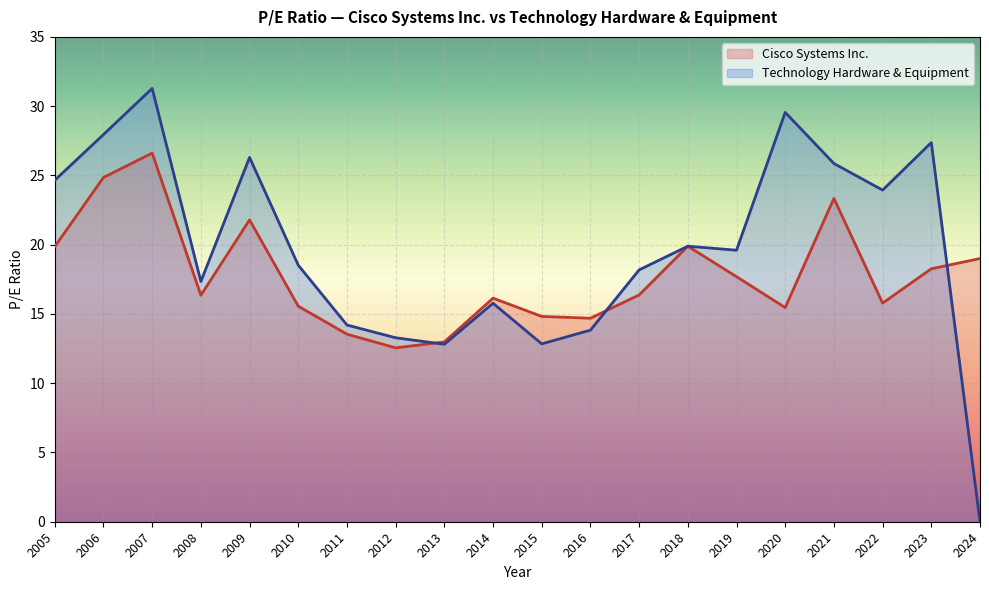

The Cisco Systems Inc. series shows 28.6 at 2023. True or false?

False